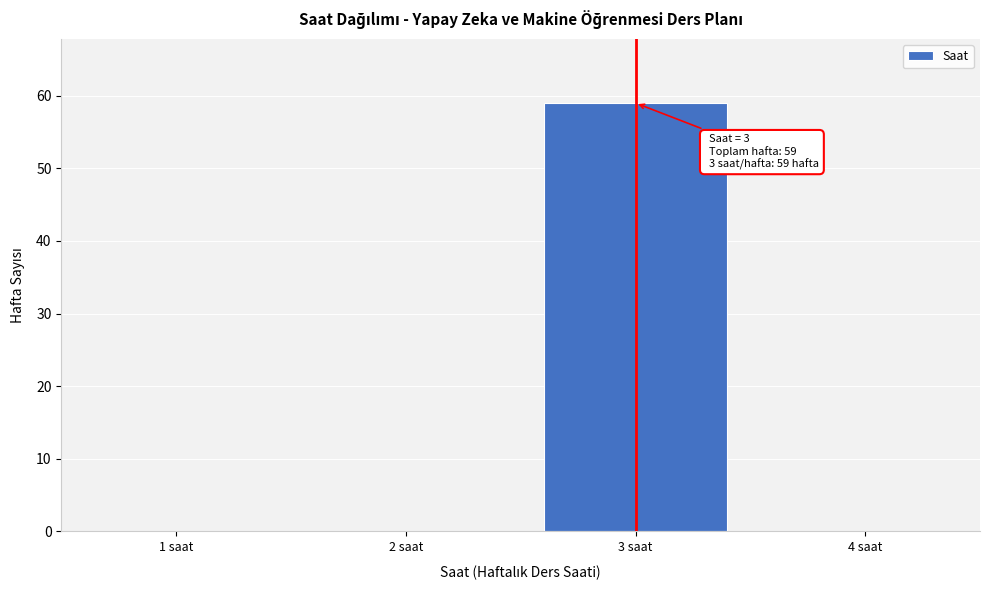

Which range on the x-axis has the tallest bar?

2.5 to 3.5